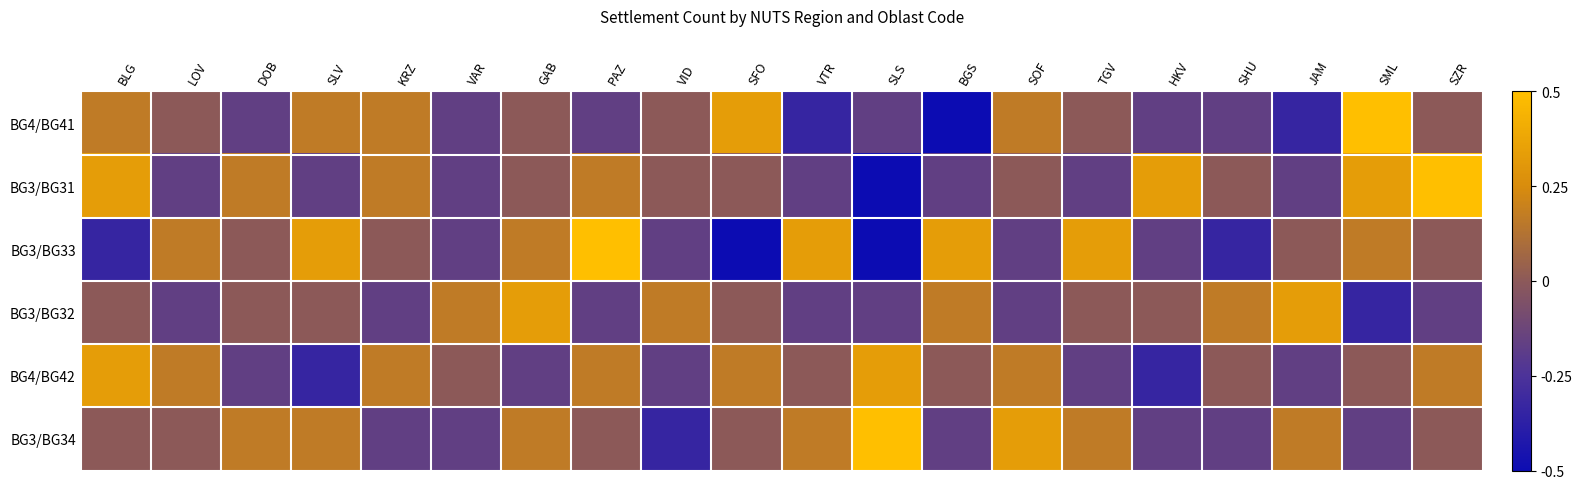

Rank the series by their maximum value, from highest to lowest.

BG4/BG41, BG3/BG31, BG3/BG33, BG3/BG34, BG3/BG32, BG4/BG42